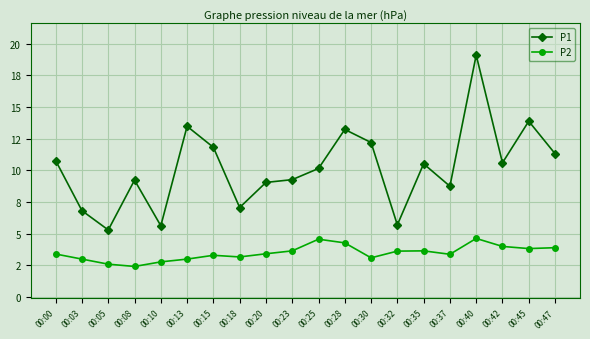

Where is P1 nearest to the value 12?

00:15